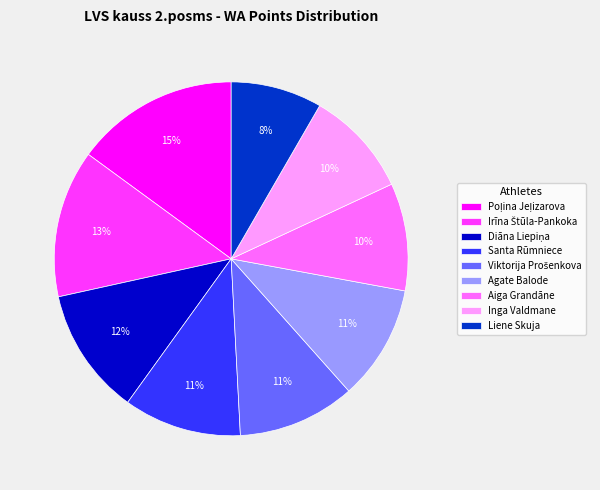

To the nearest percent, what portion does Liene Skuja represent?

8%